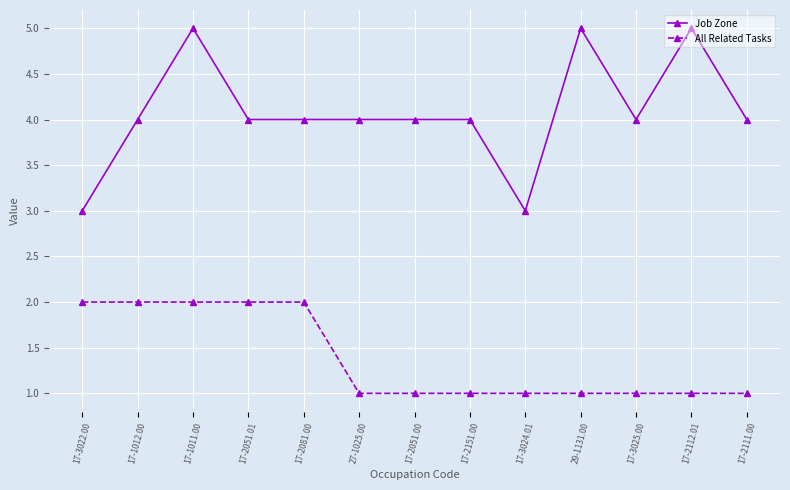

List the series in order of their overall mean, lowest first.

All Related Tasks, Job Zone